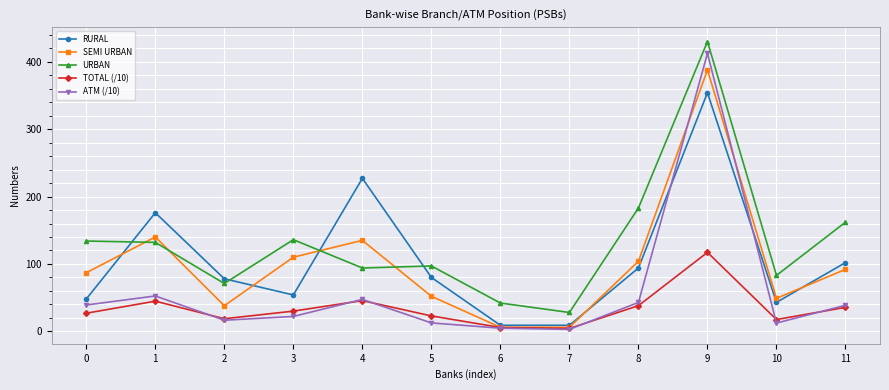

What is the difference between the maximum and minimum values in the TOTAL (/10) series?

112.9